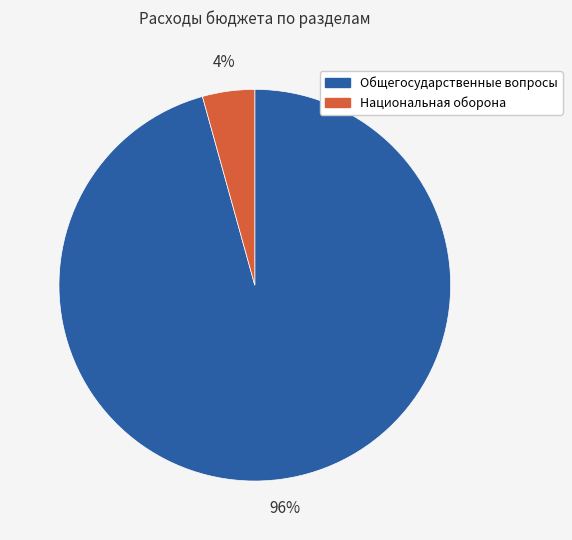

Is there any slice that represents more than half of the pie?

Yes